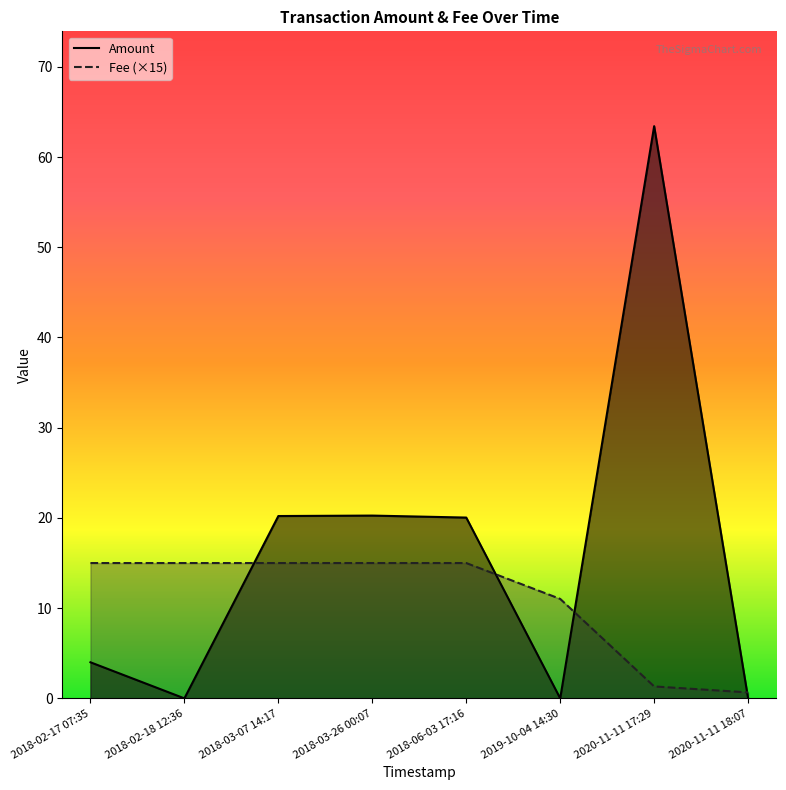

Is it true that Fee (×15) equals 23.6 at 2018-03-26 00:07?

False